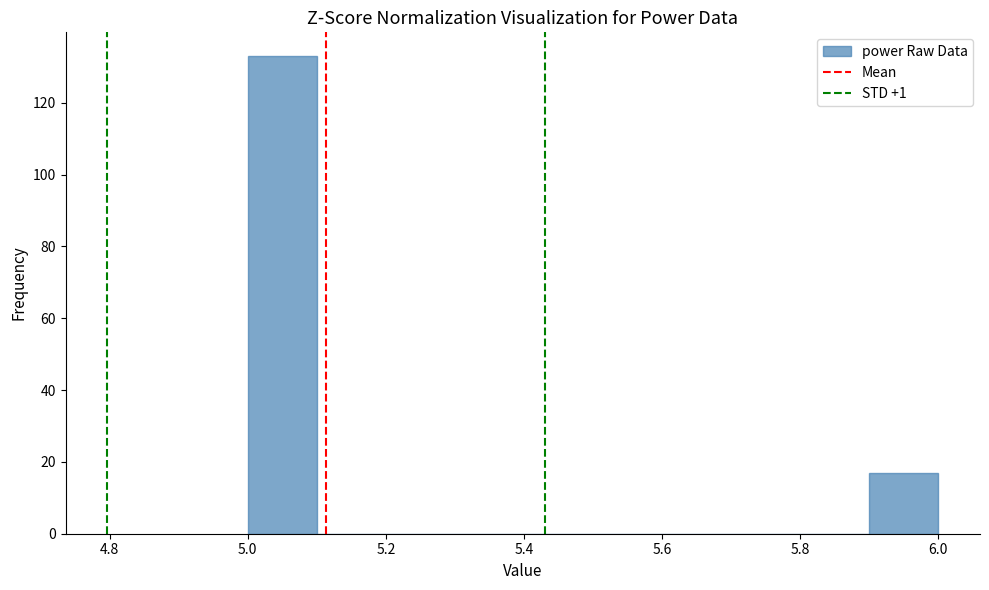

Over which range of the x-axis is the bar tallest?

5.0 to 5.1